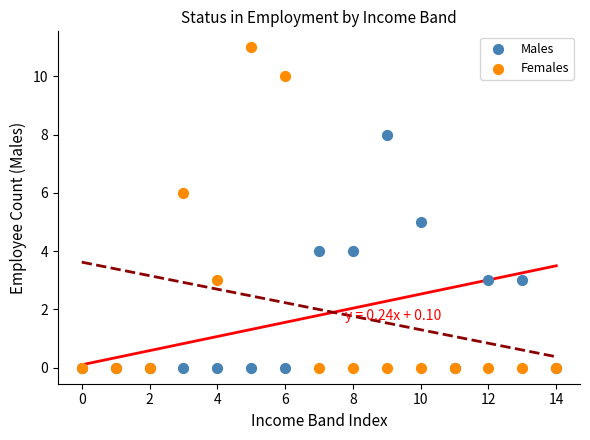

What are all the series names shown in the legend?

Males, Females